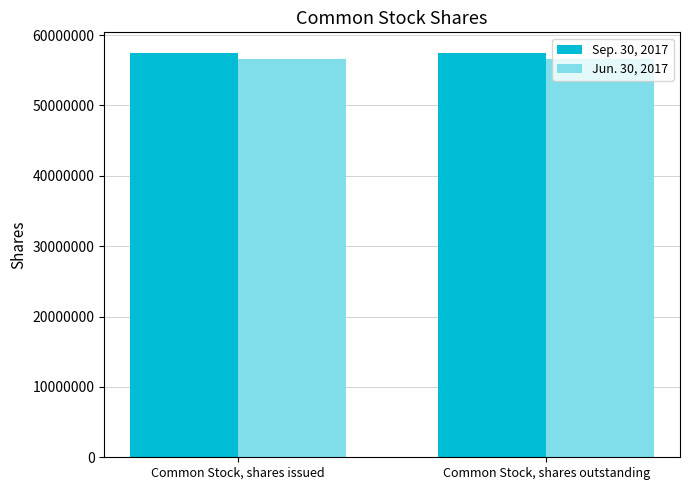

What are all the series names shown in the legend?

Sep. 30, 2017, Jun. 30, 2017